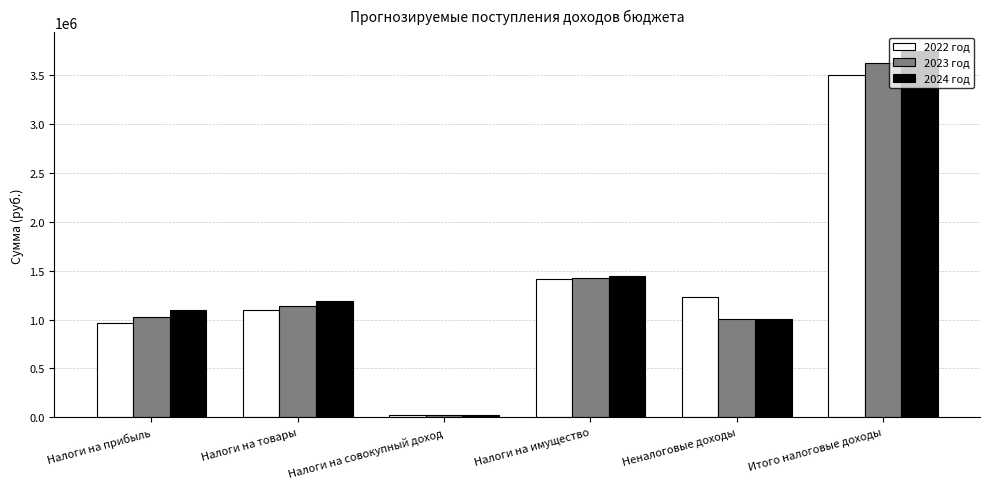

Is the value of 2024 год at Итого налоговые доходы greater than the value of 2023 год at Налоги на товары?

Yes